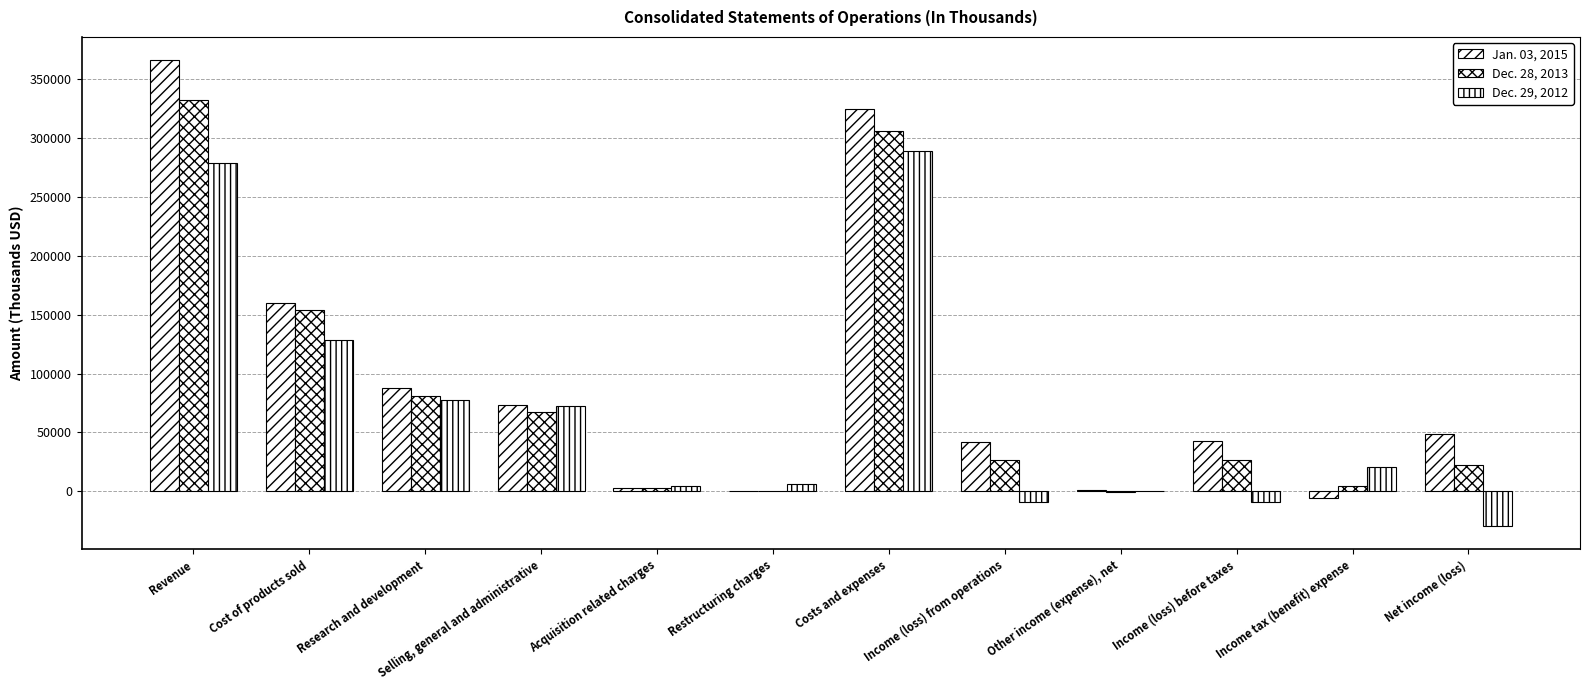

Count the number of categories in the chart.

12